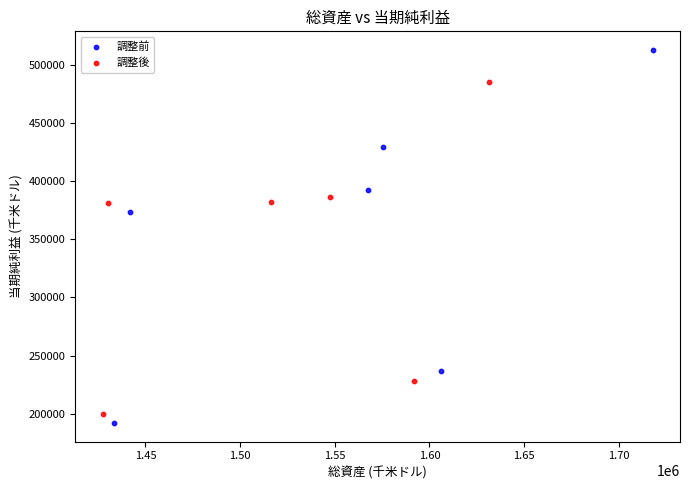

Which series reaches the minimum Y coordinate?

調整前